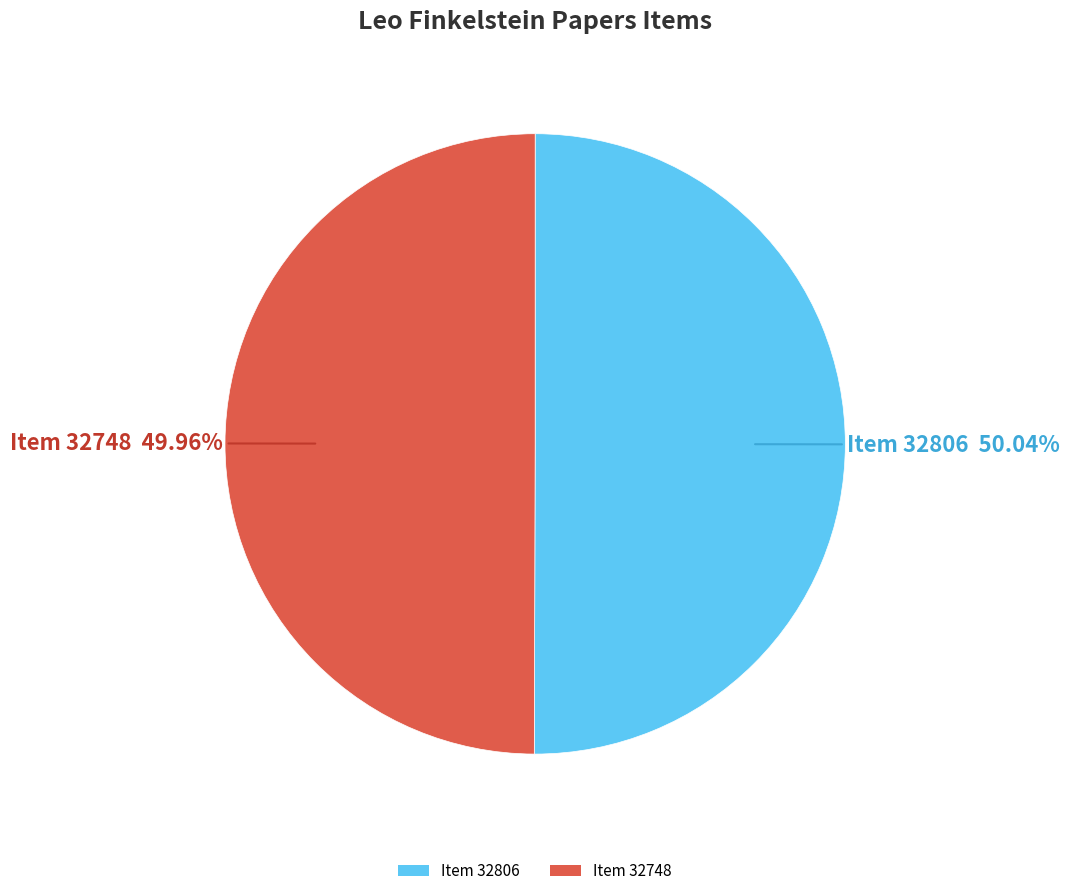

Do Item 32748 and Item 32806 together represent more than half of the pie?

Yes